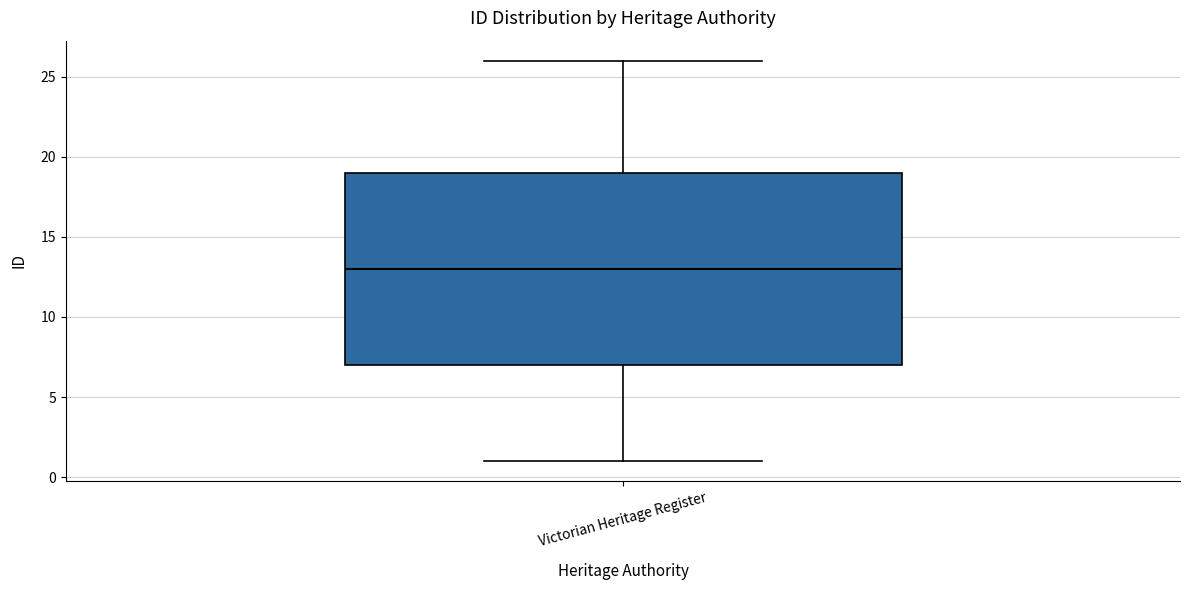

Where is the upper edge of the box for Victorian Heritage Register on the y-axis? The values are not printed on the chart, so give them approximately, as read against the axis.

19